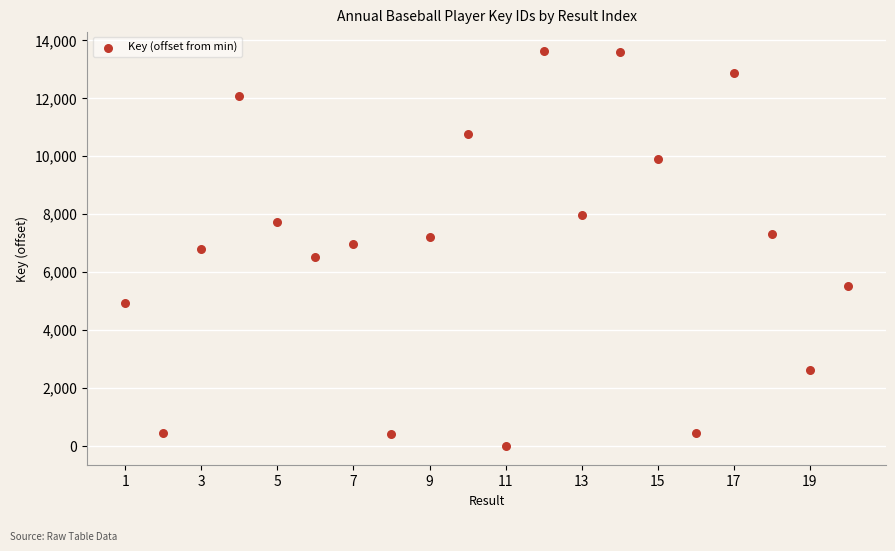

What is the range of X values (max minus min)?

19